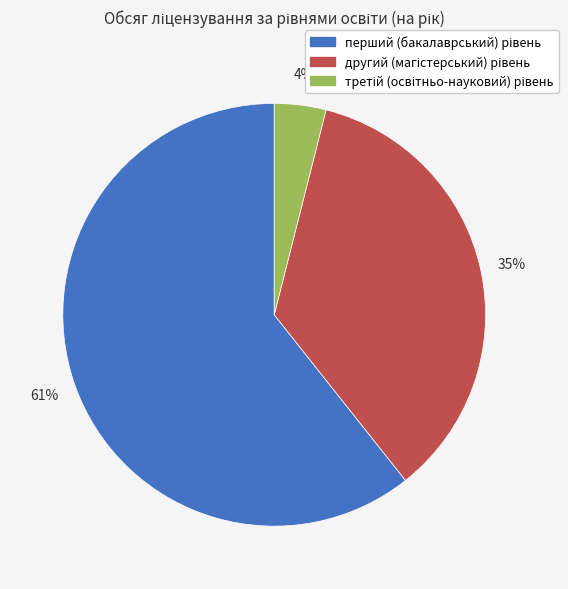

Is there a majority slice in this chart?

Yes